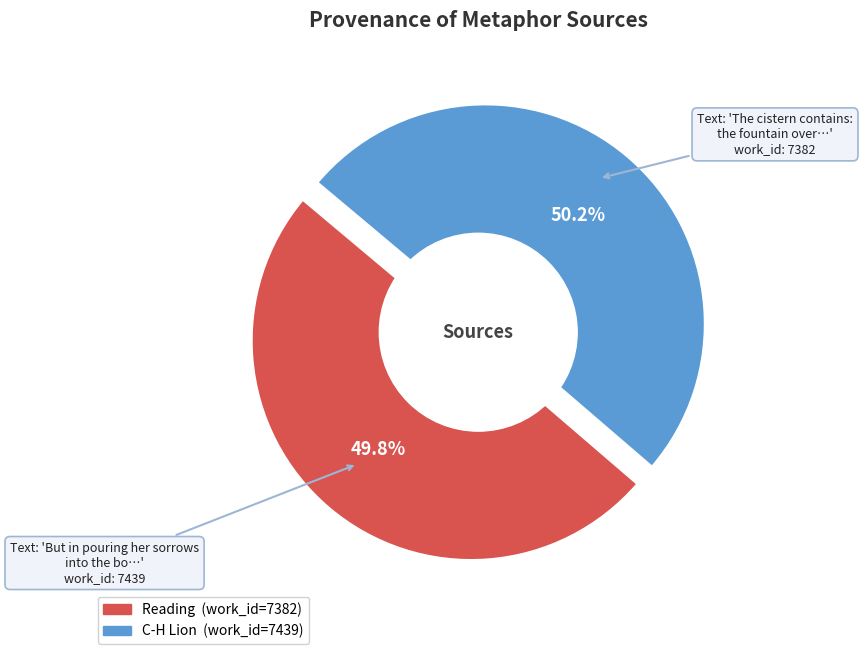

Does Reading account for over 50% of the chart?

No